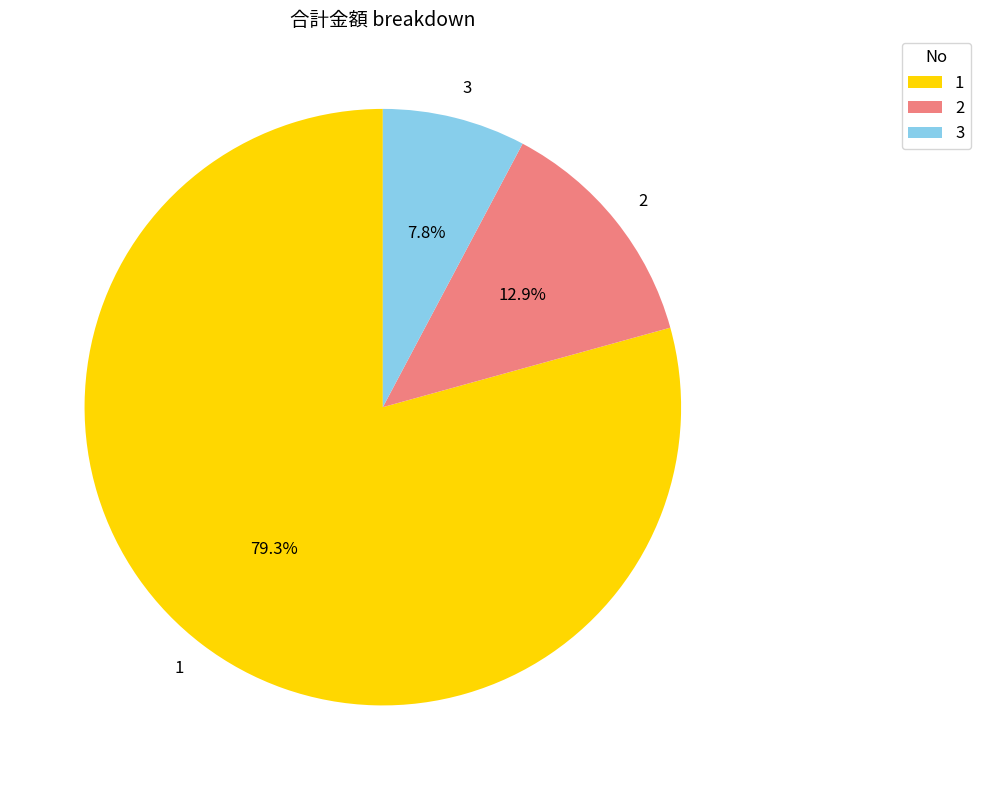

Combined, do 2 and 3 account for over 50%?

No